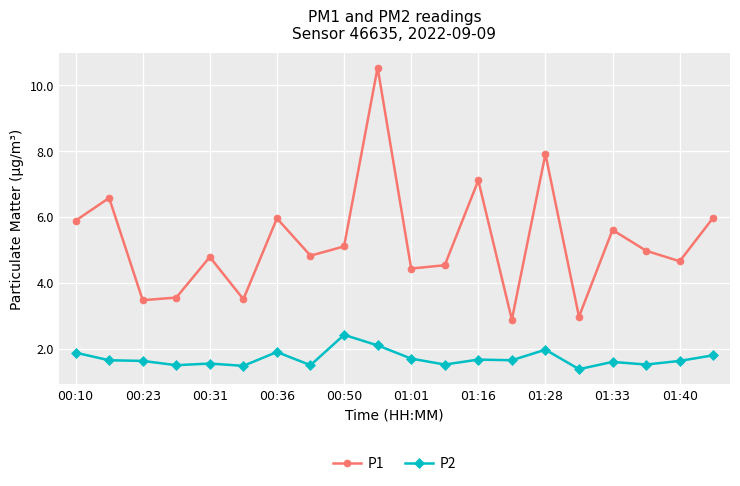

Which series has the largest total across all categories?

P1